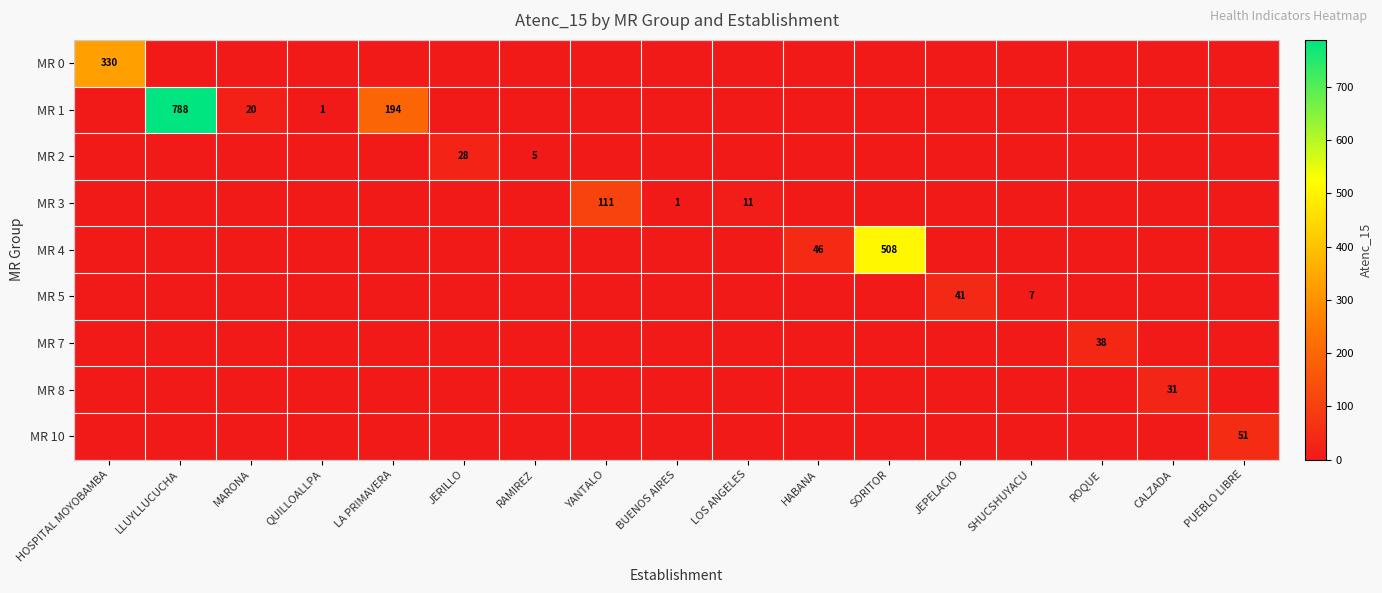

What is the total value across all series at JERILLO?

28